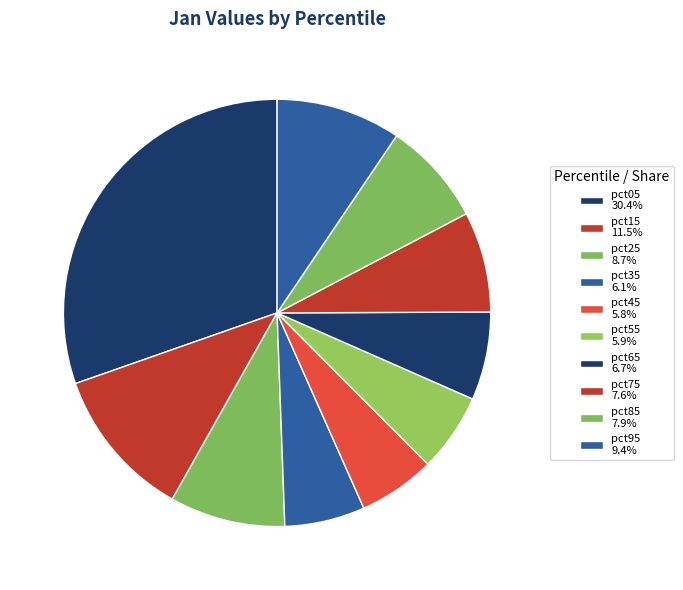

Is there a majority slice in this chart?

No